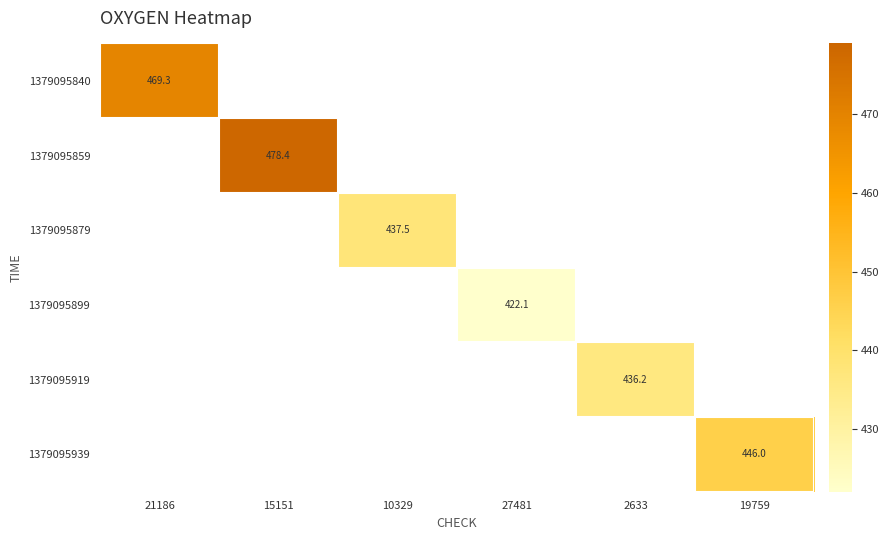

How many positive values does the 1379095939 series have?

1